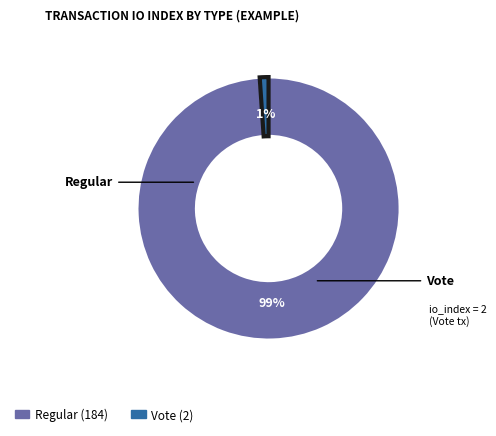

To the nearest percent, what portion does Regular represent?

99%